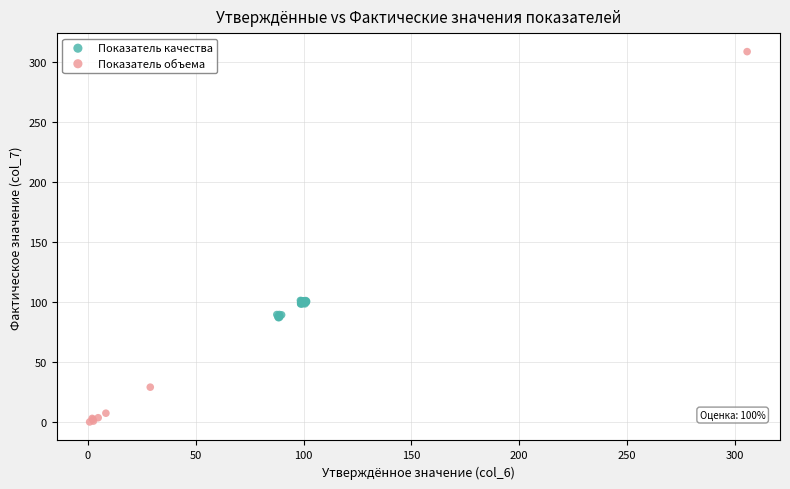

Which series contains the lowest Y value?

Показатель объема